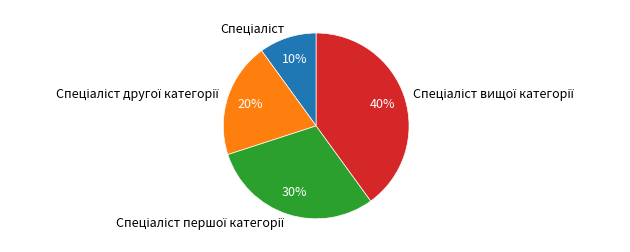

Does any single category account for the majority?

No